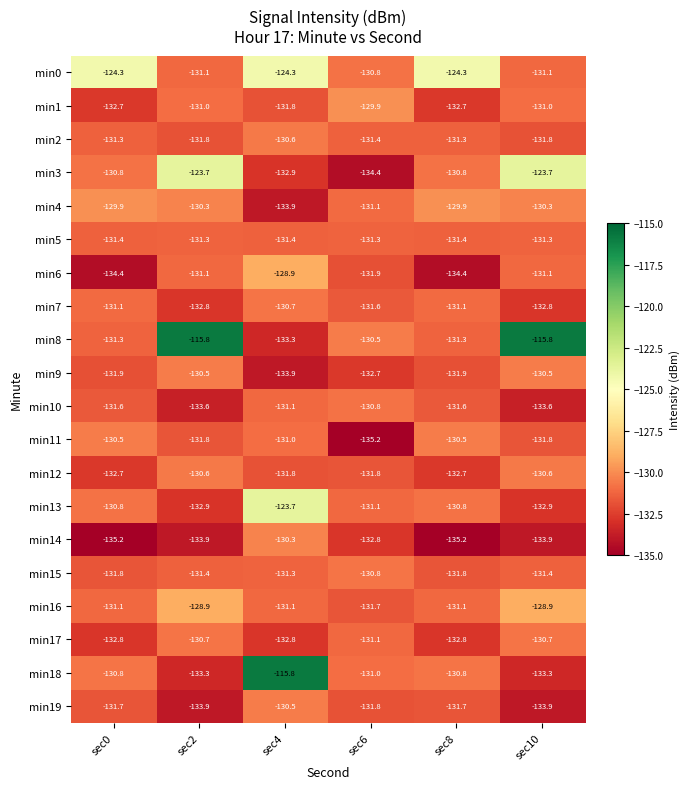

Which series changed the most between sec4 and sec8?

min18